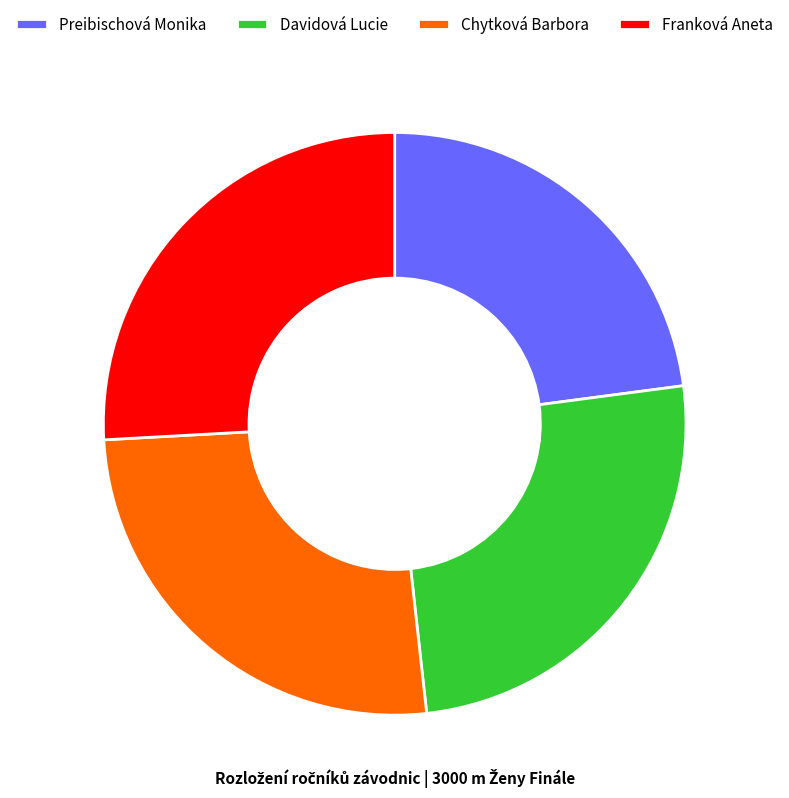

What is the smallest slice in the pie chart?

Preibischová Monika